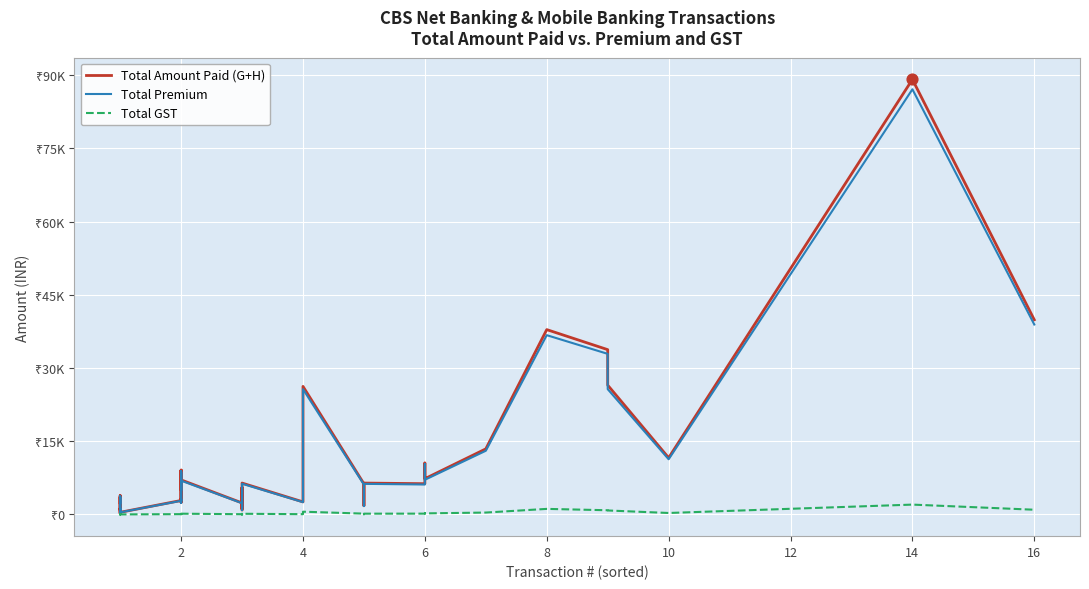

Which series reaches the minimum Y coordinate?

Total GST